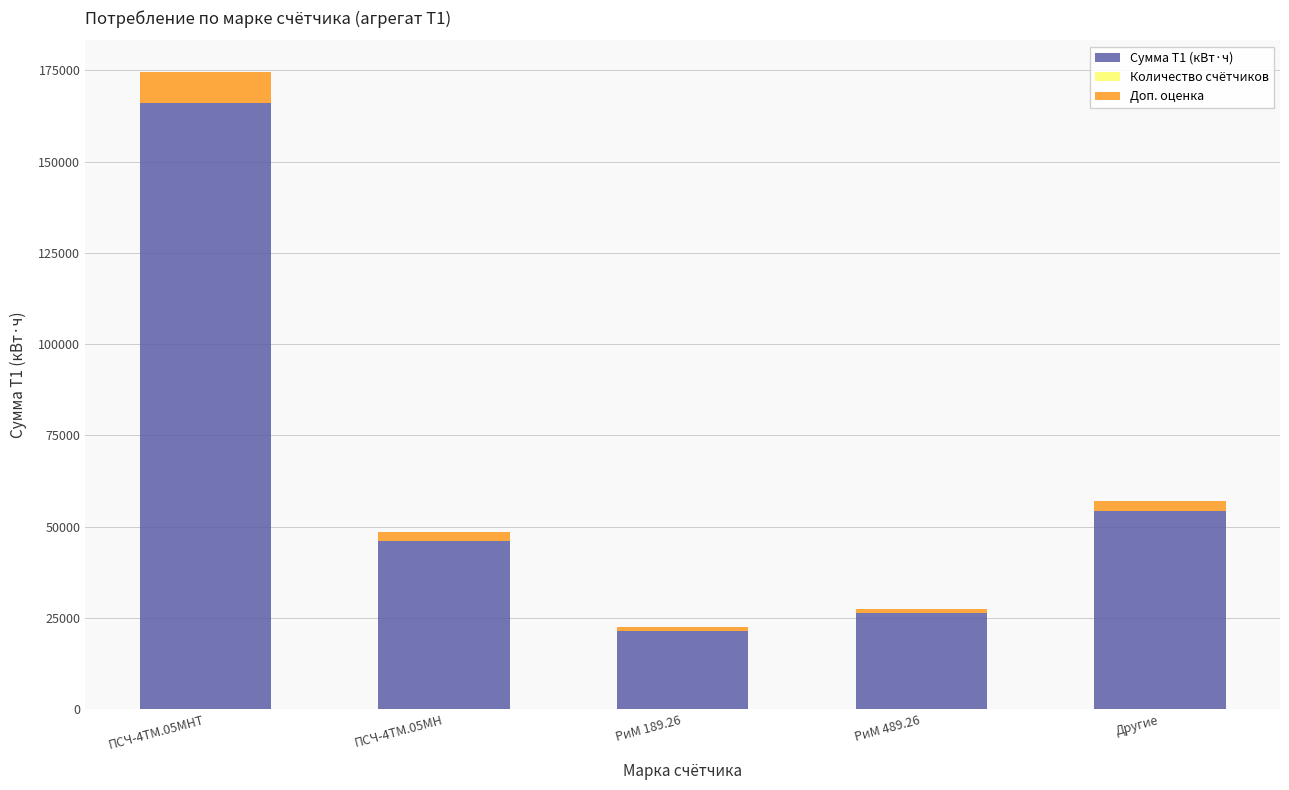

What is the highest value of the Сумма Т1 (кВт·ч) series?

166188.0